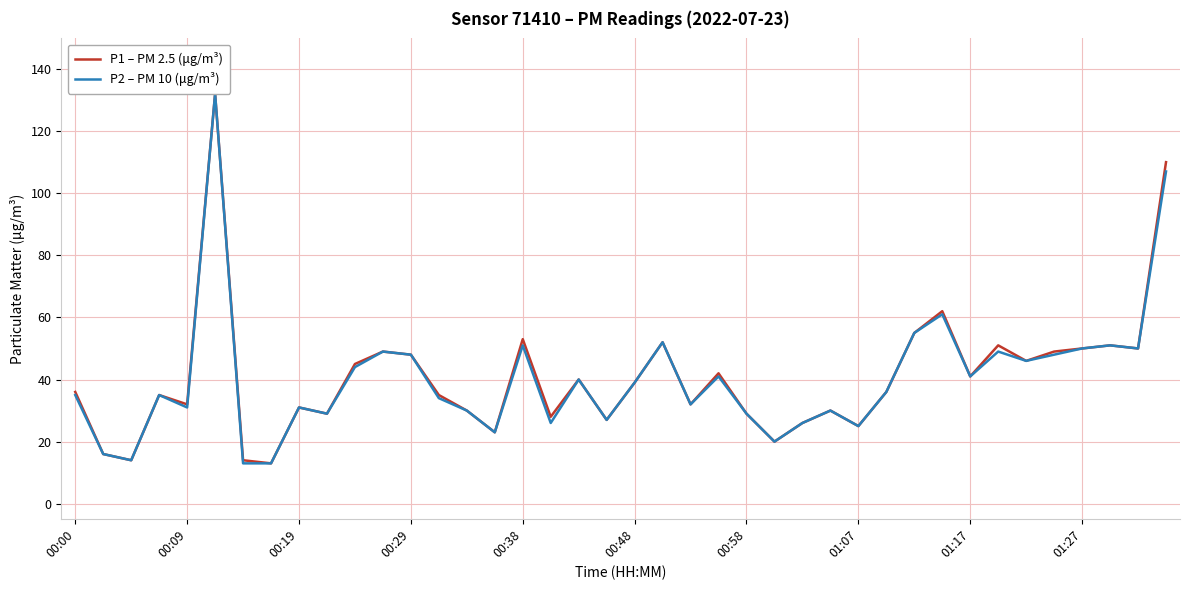

Which series has the largest total across all categories?

P1 – PM 2.5 (μg/m³)